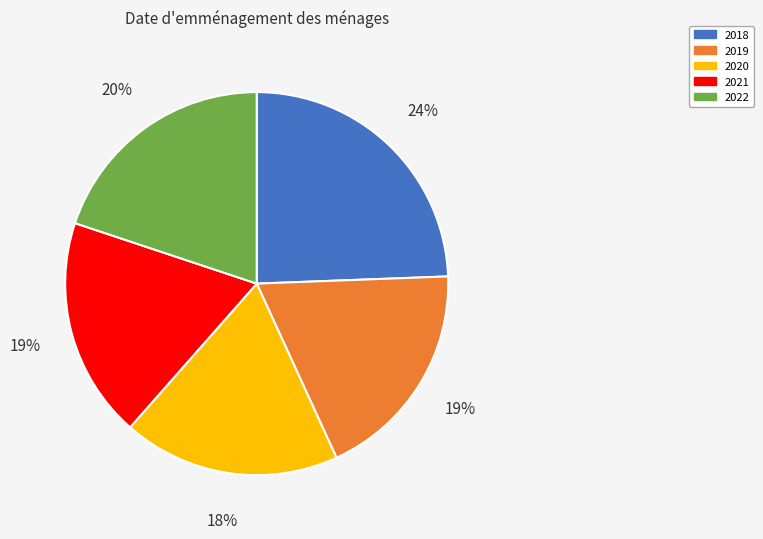

To the nearest percent, what is the difference between the largest and smallest slice percentages?

6%